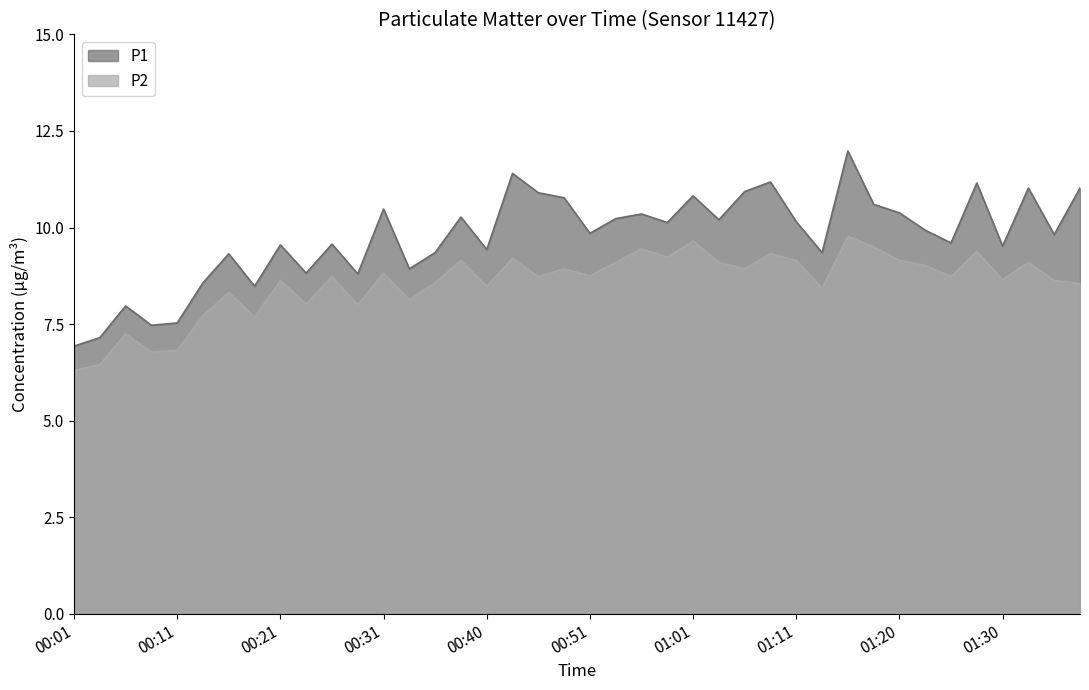

What is the label of the 32nd point from the left?

01:18